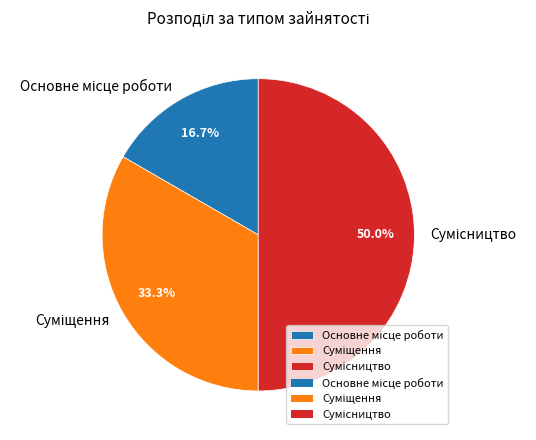

Does any single category account for the majority?

No